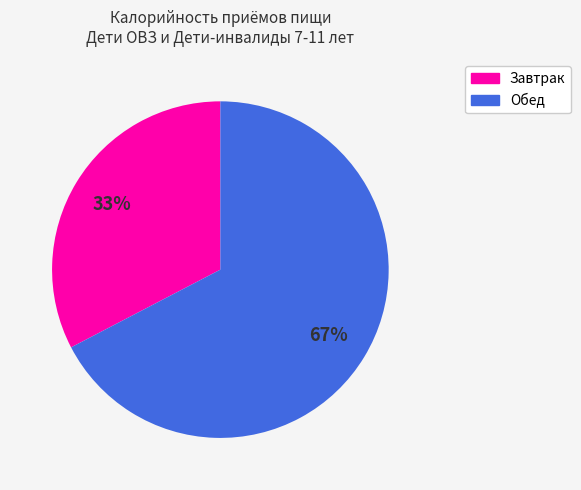

To the nearest percent, what is the combined percentage of Завтрак and Обед?

100%